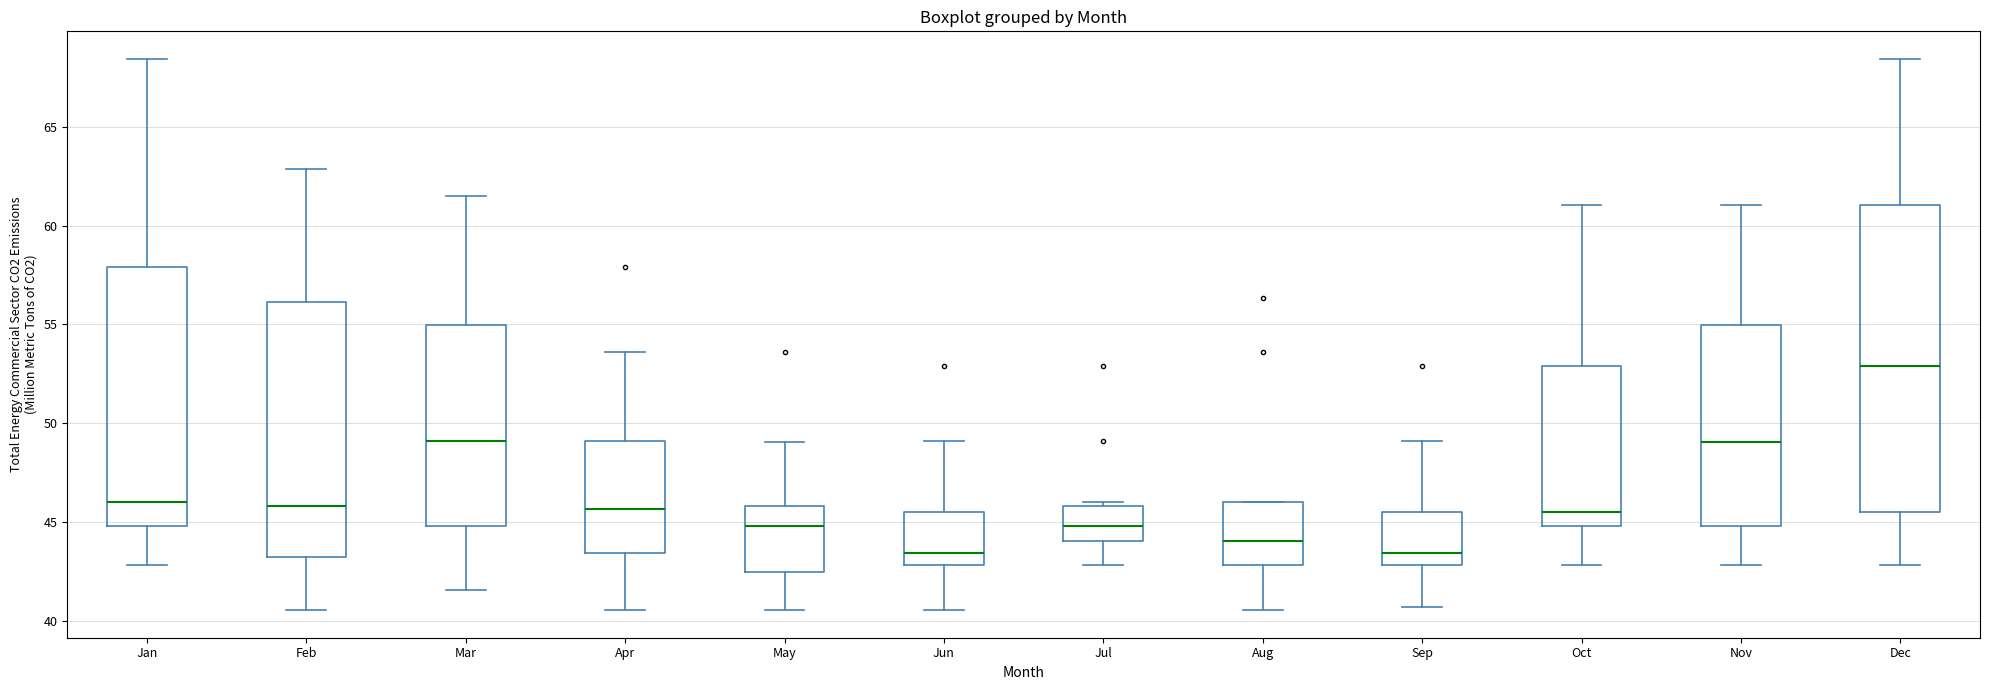

Which box is the tallest, from its lower edge to its upper edge?

Dec